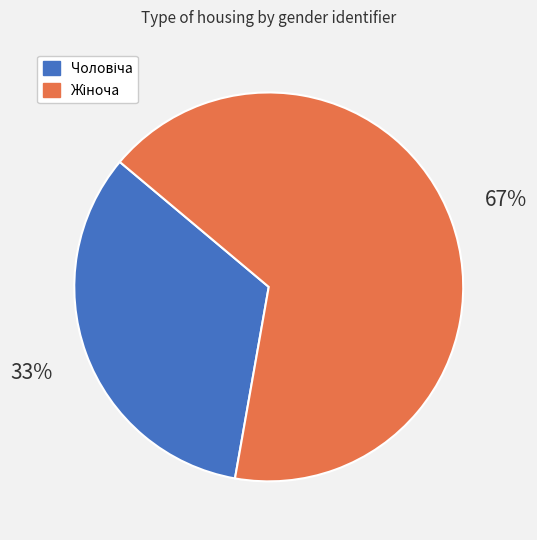

Does any single category account for the majority?

Yes